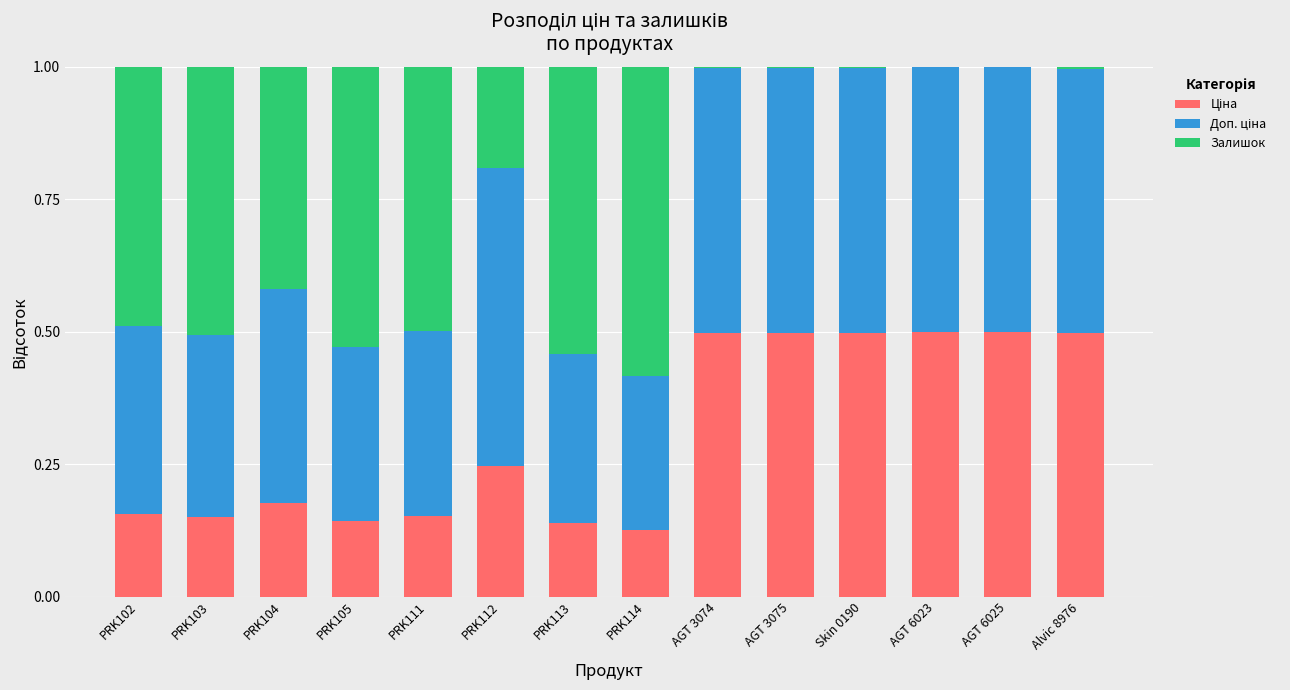

What is the total value across all series at PRK111?

1.0